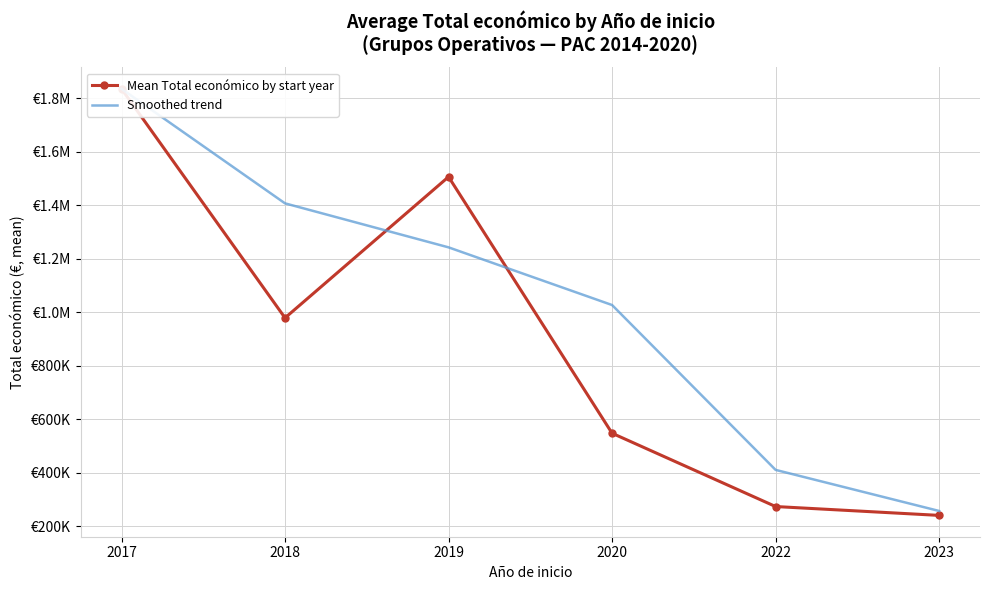

How many lines are shown in the chart?

2